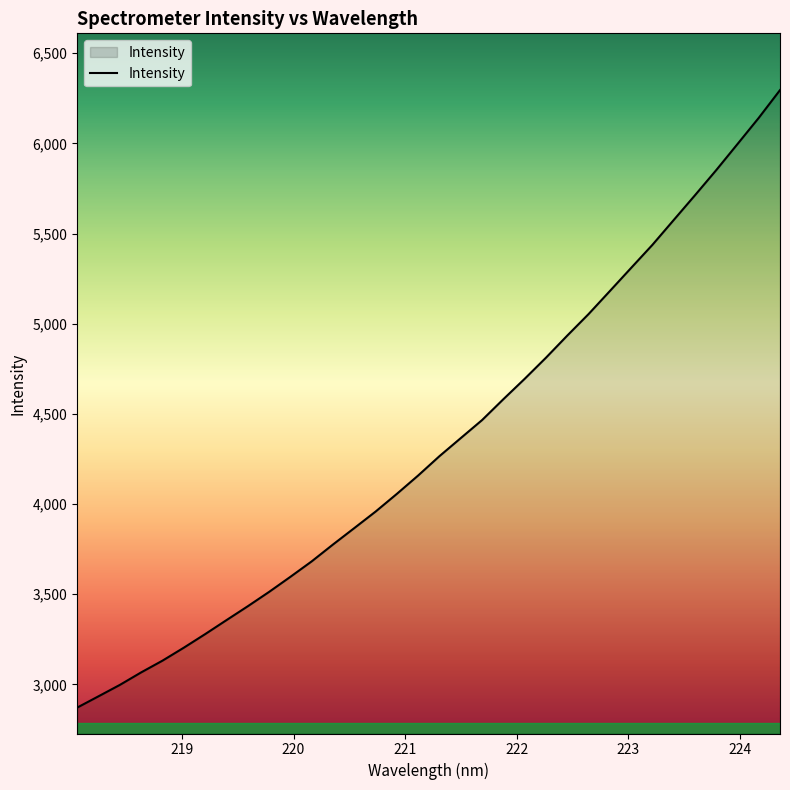

True or false: the data has more than 0 interior local peaks.

False